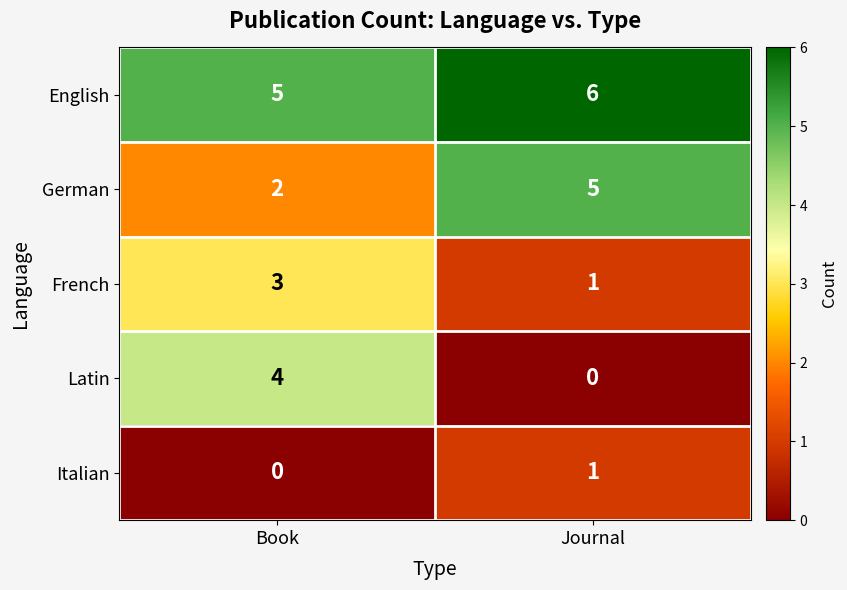

What is the maximum value for Latin?

4